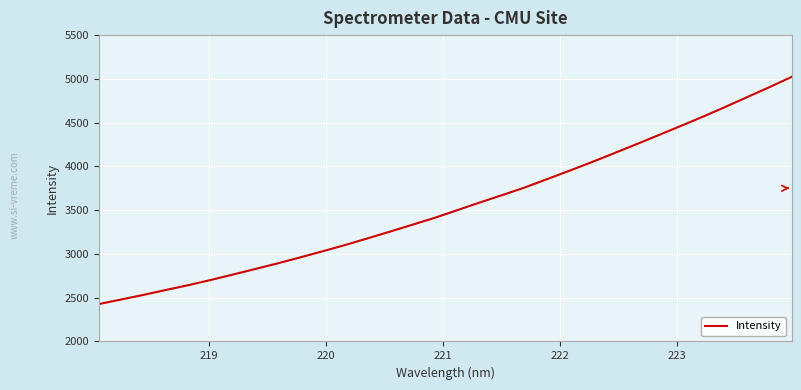

What is the greatest value displayed?

5024.9